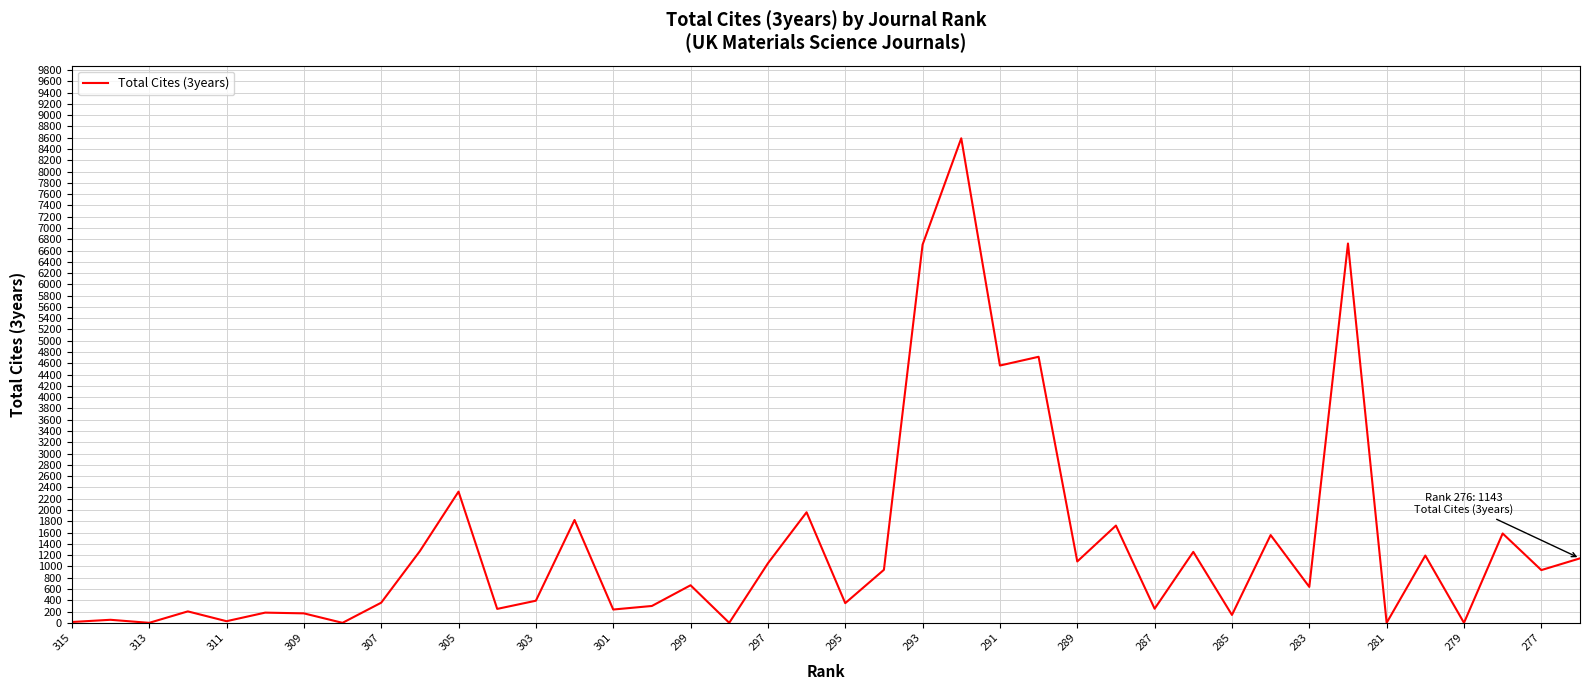

What is the greatest value displayed?

8589